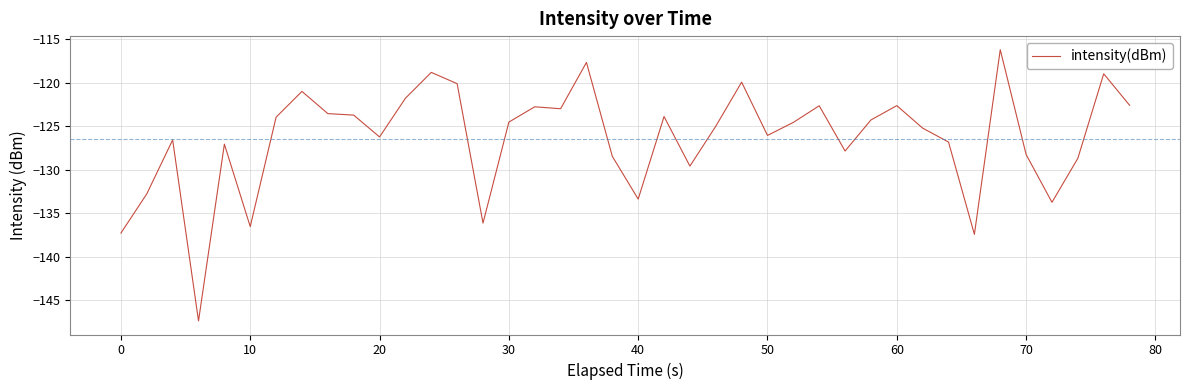

What is the difference between the maximum and minimum values?

31.2